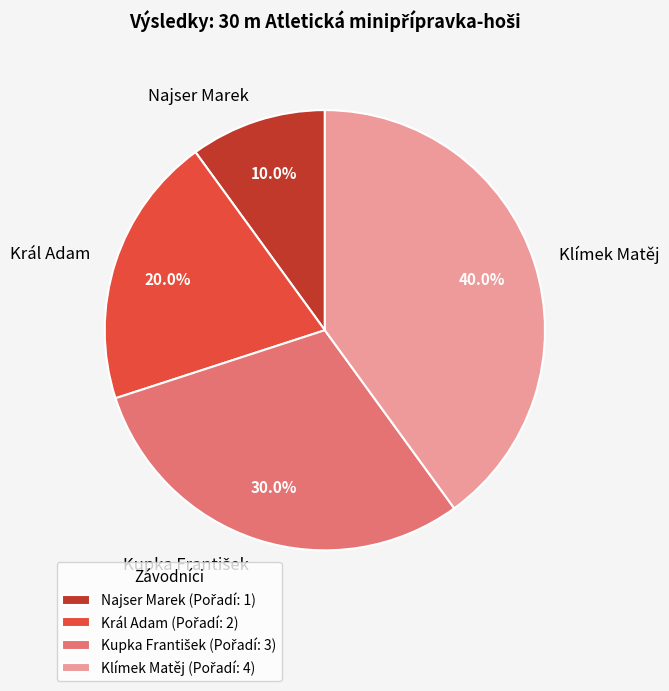

Is there a majority slice in this chart?

No